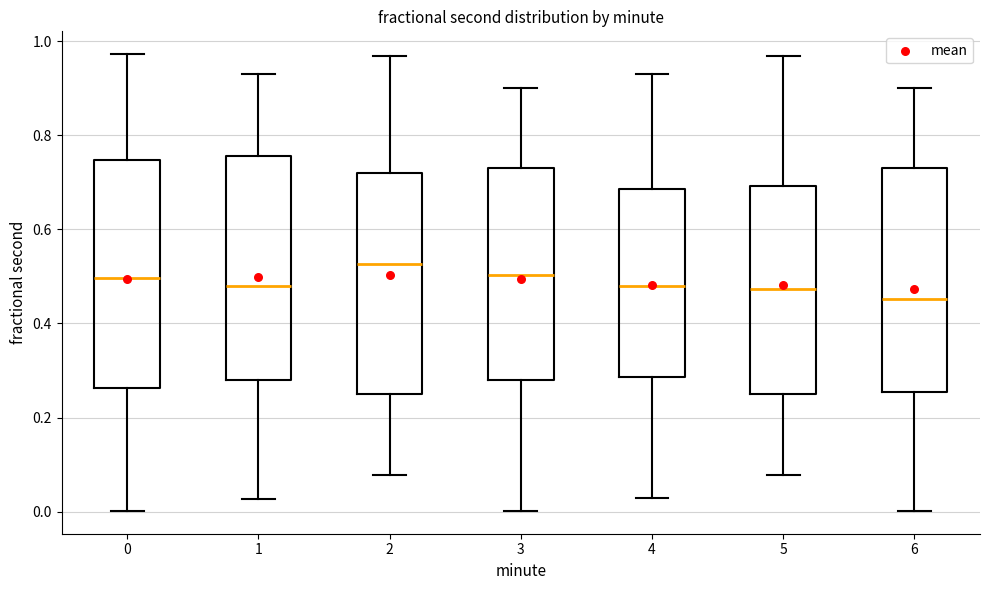

Reading left to right, read every box against the y-axis: the position of its median line, the range the box covers, and the ends of its whiskers. The values are not printed on the chart, so give them approximately, as read against the axis.

0: median 0.50, box 0.26 to 0.74, whiskers 0.00 to 0.98
1: median 0.48, box 0.28 to 0.76, whiskers 0.02 to 0.94
2: median 0.52, box 0.24 to 0.72, whiskers 0.08 to 0.96
3: median 0.50, box 0.28 to 0.74, whiskers 0.00 to 0.90
4: median 0.48, box 0.28 to 0.68, whiskers 0.02 to 0.94
5: median 0.48, box 0.24 to 0.70, whiskers 0.08 to 0.96
6: median 0.46, box 0.26 to 0.74, whiskers 0.00 to 0.90